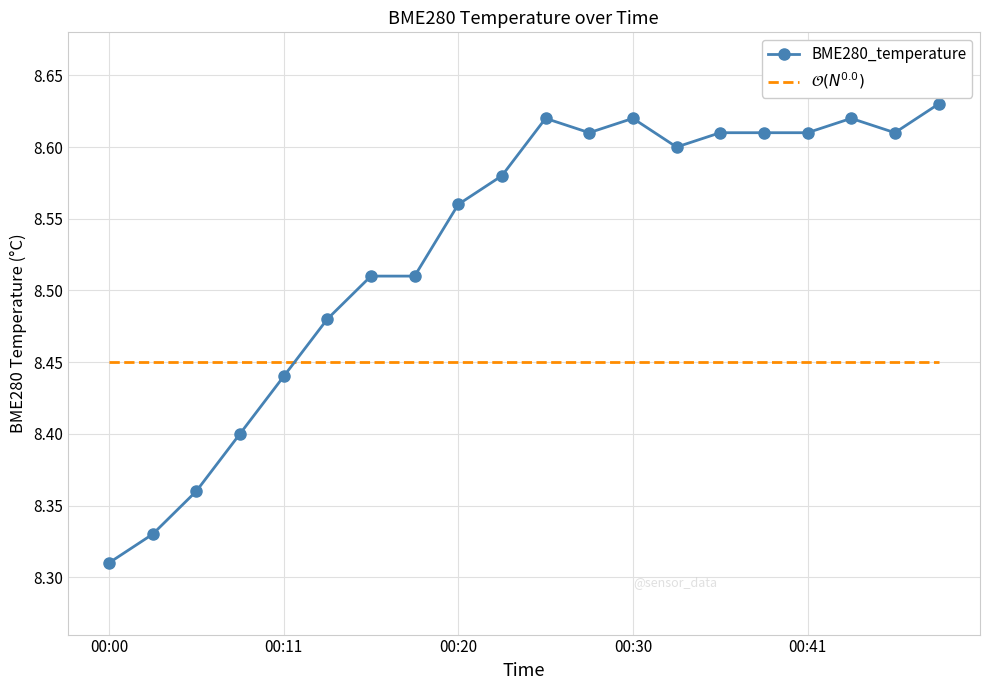

List the series in order of their overall mean, lowest first.

$\mathcal{O}(N^{0.0})$, BME280_temperature